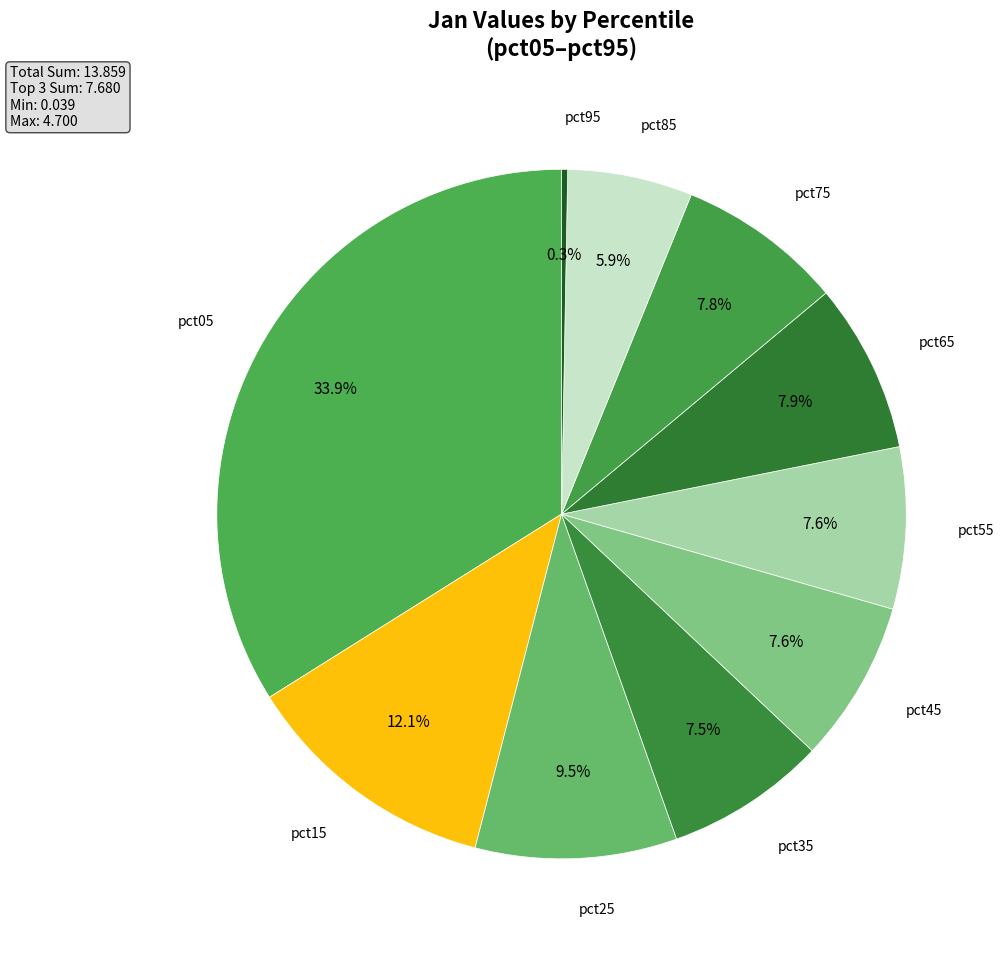

What portion of the pie excludes pct35?

92.5%